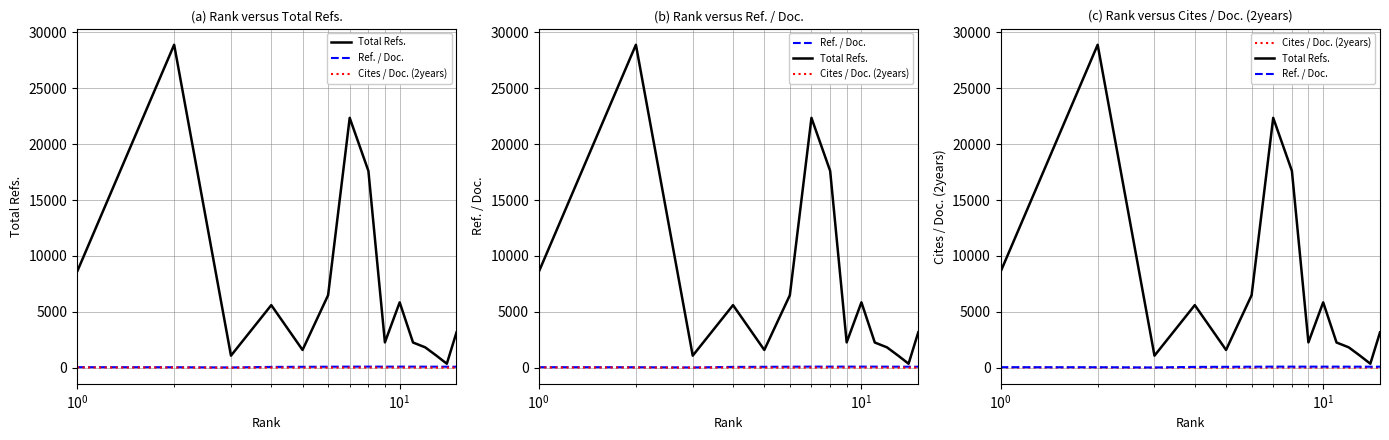

What is the average value of the Total Refs. series?

7262.0